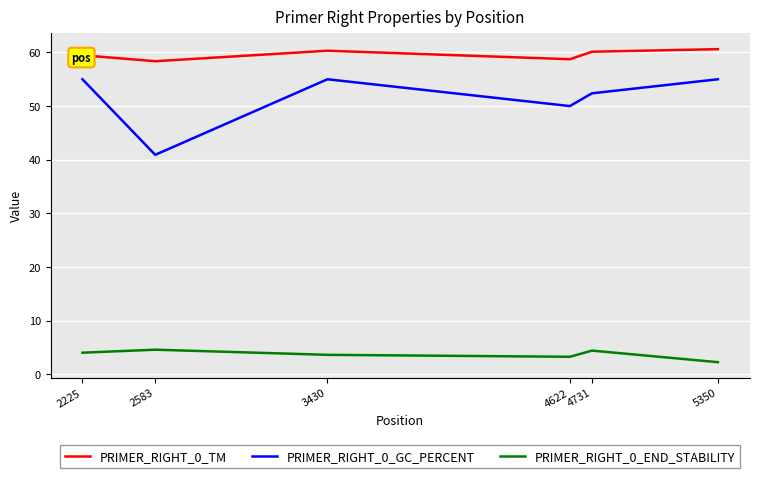

The value of PRIMER_RIGHT_0_TM at 3430 is 60.3. True or false?

True